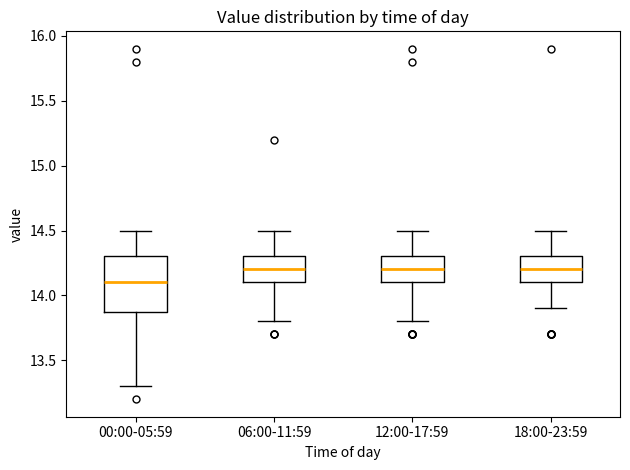

Reading left to right, read every box against the y-axis: the position of its median line, the range the box covers, and the ends of its whiskers. The values are not printed on the chart, so give them approximately, as read against the axis.

00:00-05:59: median 14.1, box 13.9 to 14.3, whiskers 13.3 to 14.5
06:00-11:59: median 14.2, box 14.1 to 14.3, whiskers 13.8 to 14.5
12:00-17:59: median 14.2, box 14.1 to 14.3, whiskers 13.8 to 14.5
18:00-23:59: median 14.2, box 14.1 to 14.3, whiskers 13.9 to 14.5